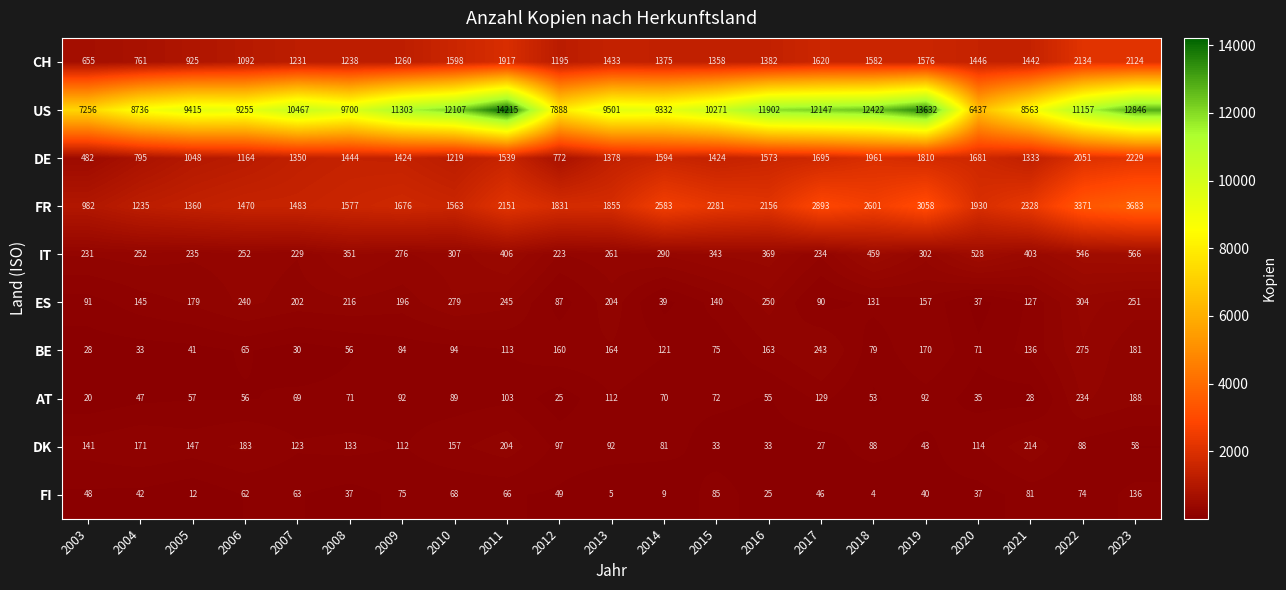

Is it true that FR equals 1577 at 2008?

True